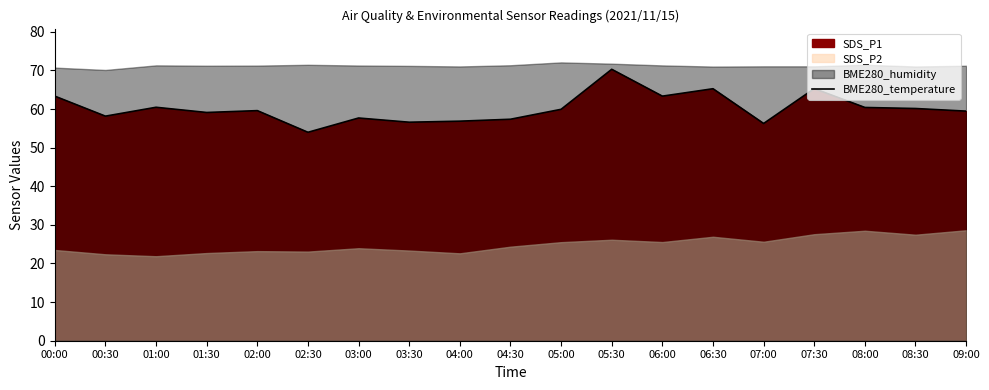

Count the number of values greater than 59.

12